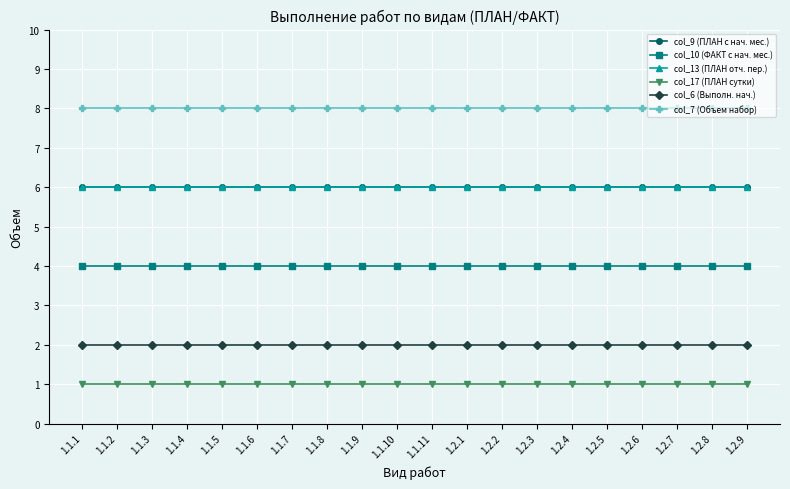

Reading left to right, list all the values displayed in this chart.

col_9 (ПЛАН с нач. мес.): 6	6	6	6	6	6	6	6	6	6	6	6	6	6	6	6	6	6	6	6
col_10 (ФАКТ с нач. мес.): 4	4	4	4	4	4	4	4	4	4	4	4	4	4	4	4	4	4	4	4
col_13 (ПЛАН отч. пер.): 6	6	6	6	6	6	6	6	6	6	6	6	6	6	6	6	6	6	6	6
col_17 (ПЛАН сутки): 1	1	1	1	1	1	1	1	1	1	1	1	1	1	1	1	1	1	1	1
col_6 (Выполн. нач.): 2	2	2	2	2	2	2	2	2	2	2	2	2	2	2	2	2	2	2	2
col_7 (Объем набор): 8	8	8	8	8	8	8	8	8	8	8	8	8	8	8	8	8	8	8	8